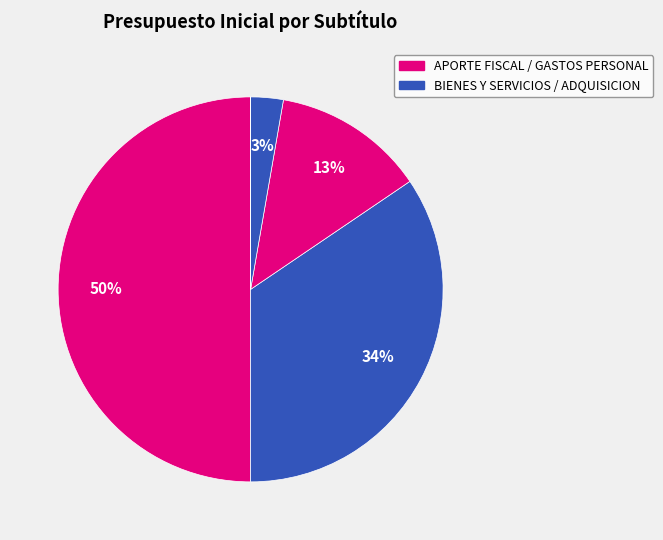

How many segments does this pie chart have?

8